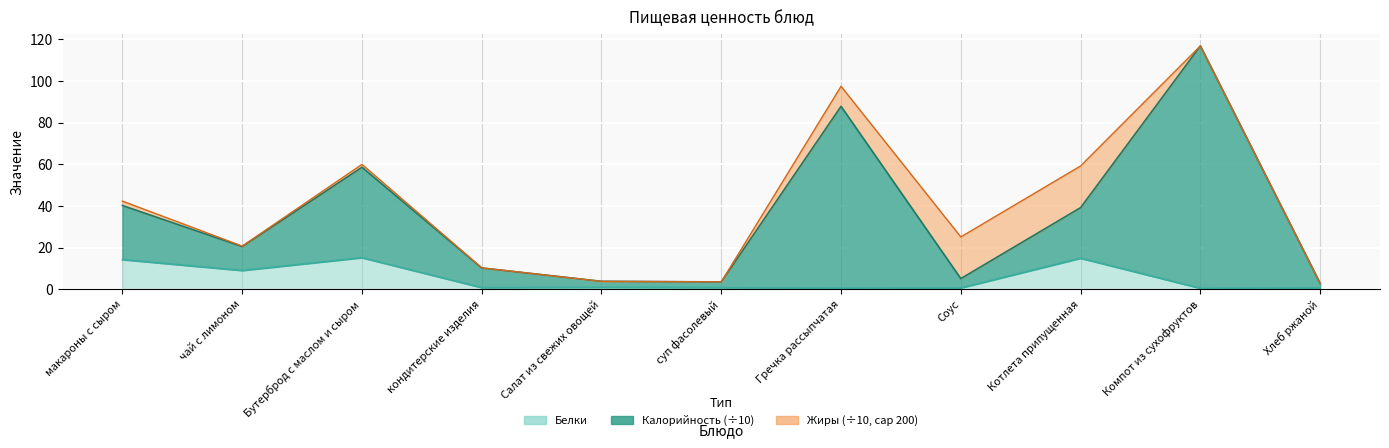

What is the smallest value displayed?

0.5